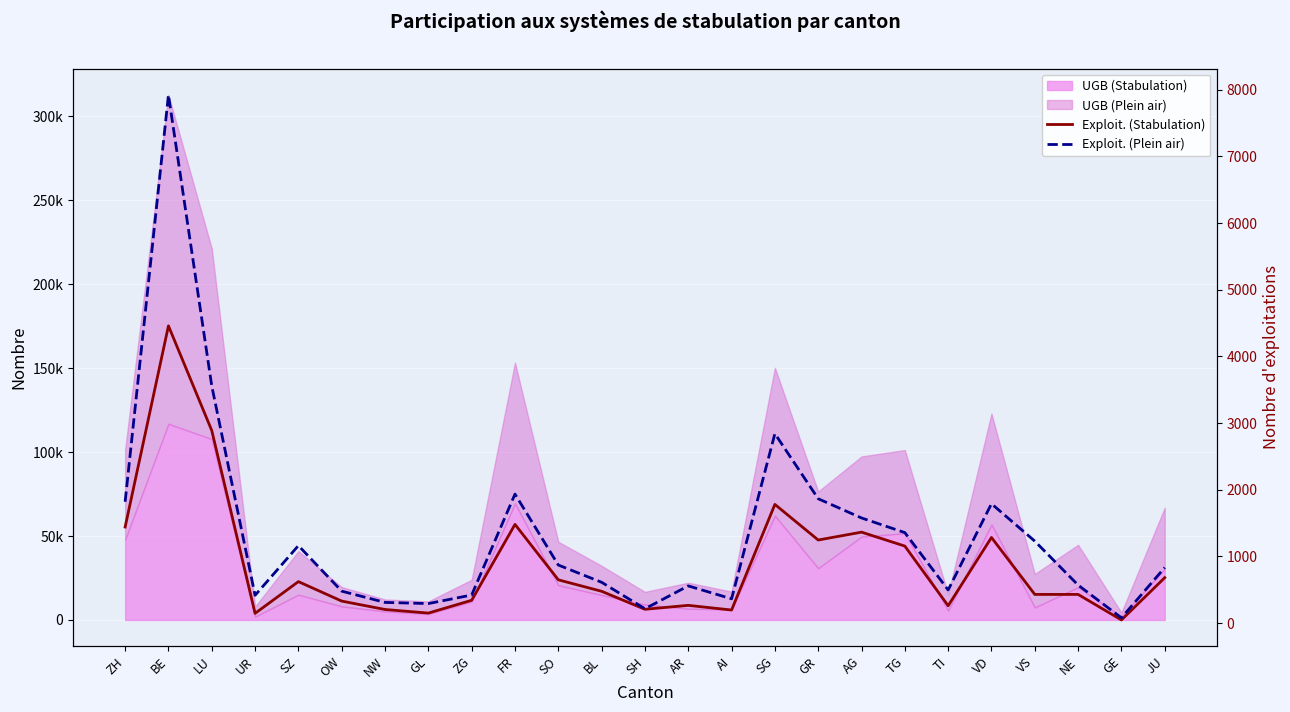

At which category is the sum across all series the highest?

BE